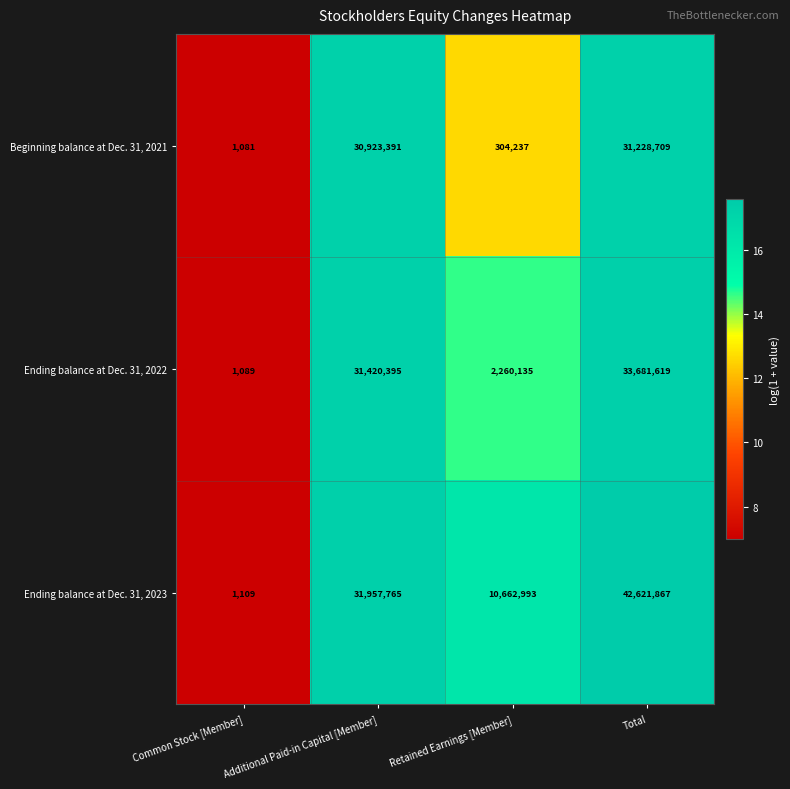

True or false: Ending balance at Dec. 31, 2022 has a value of 33681619 at Total.

True